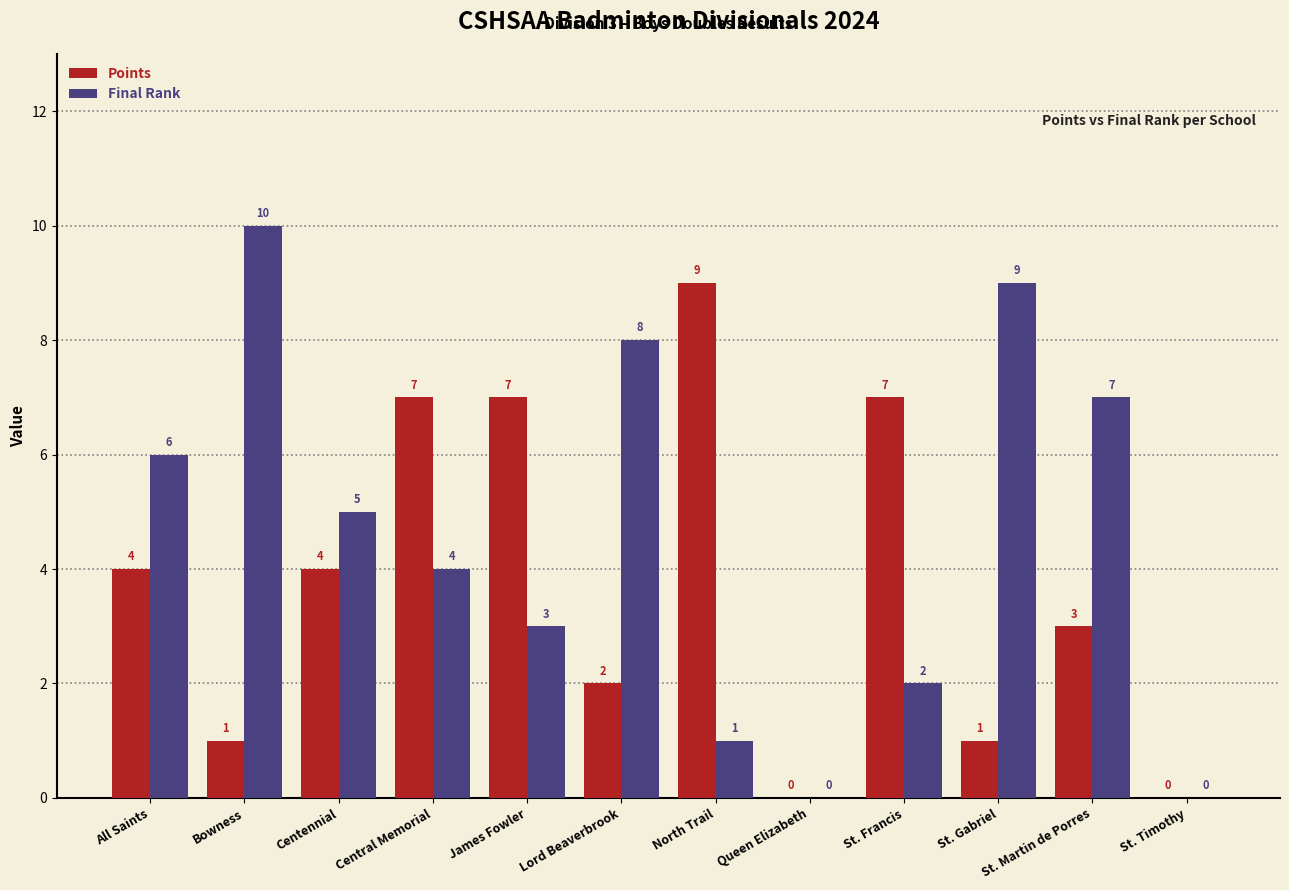

What are all the series names shown in the legend?

Points, Final Rank